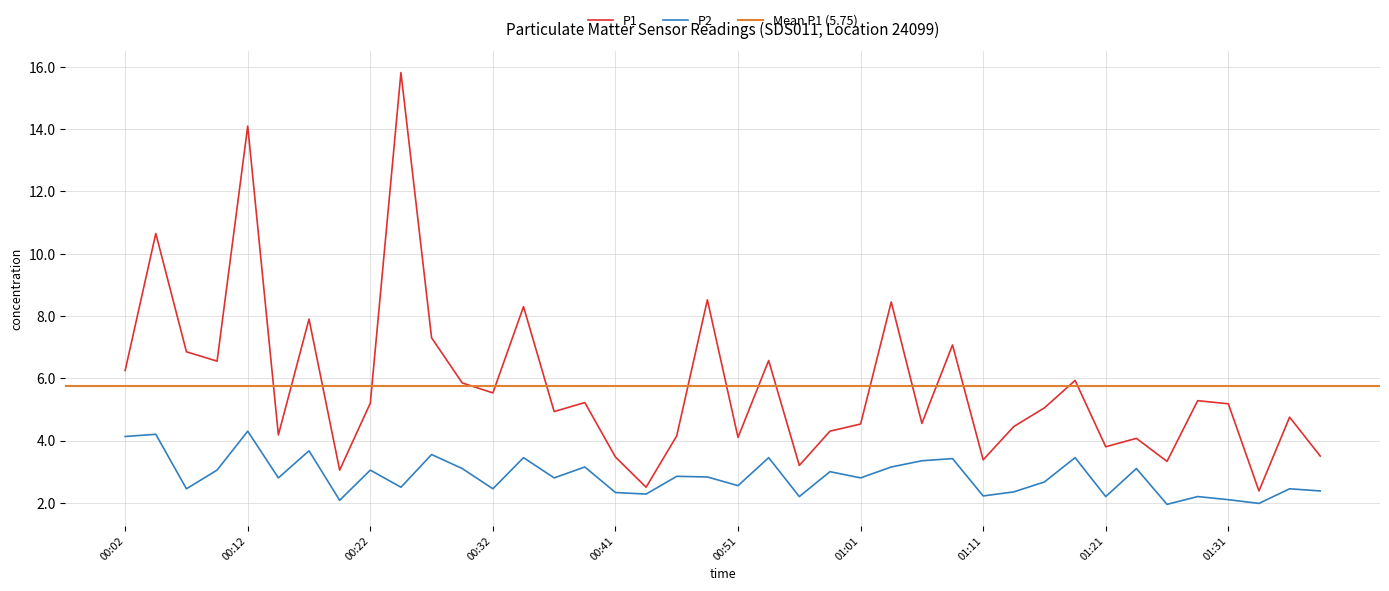

In P2, how many points are higher than both neighbors (excluding endpoints)?

15